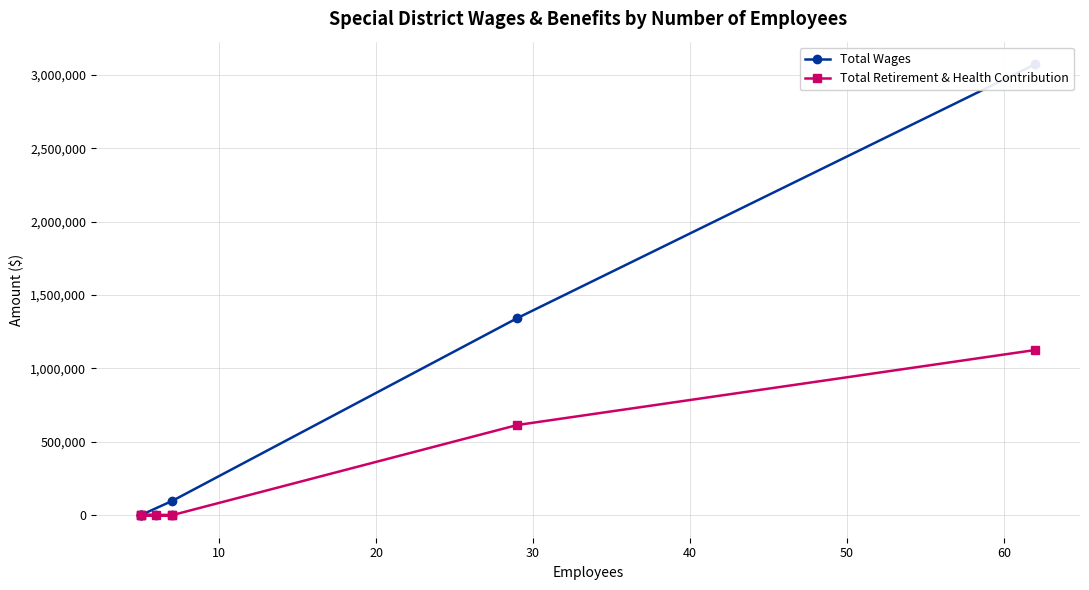

Does the chart display data point markers on the line(s)?

Yes